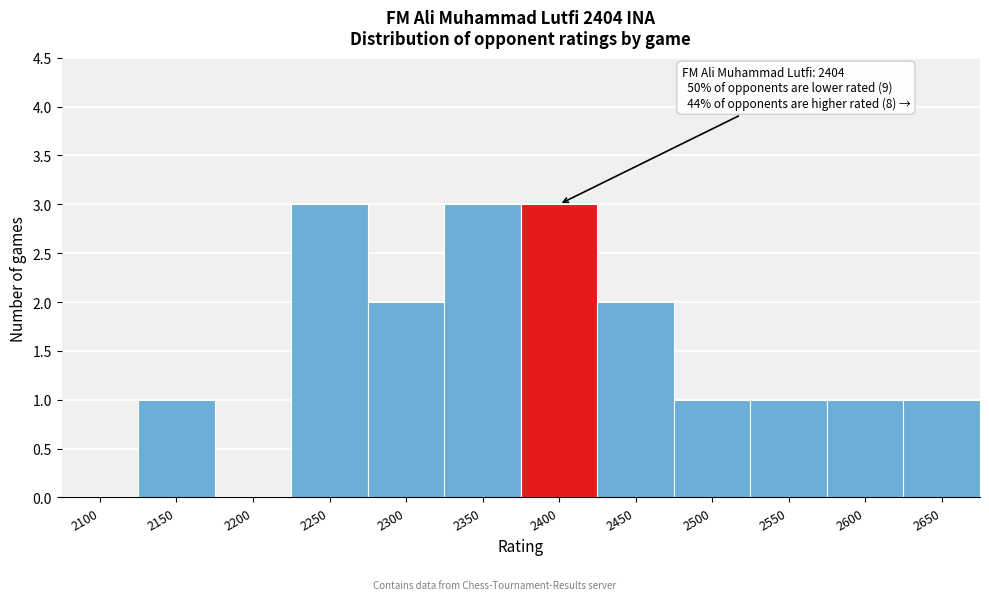

Reading left to right, extract all data points from this chart.

2100=0	2150=1	2200=0	2250=3	2300=2	2350=3	2400=3	2450=2	2500=1	2550=1	2600=1	2650=1